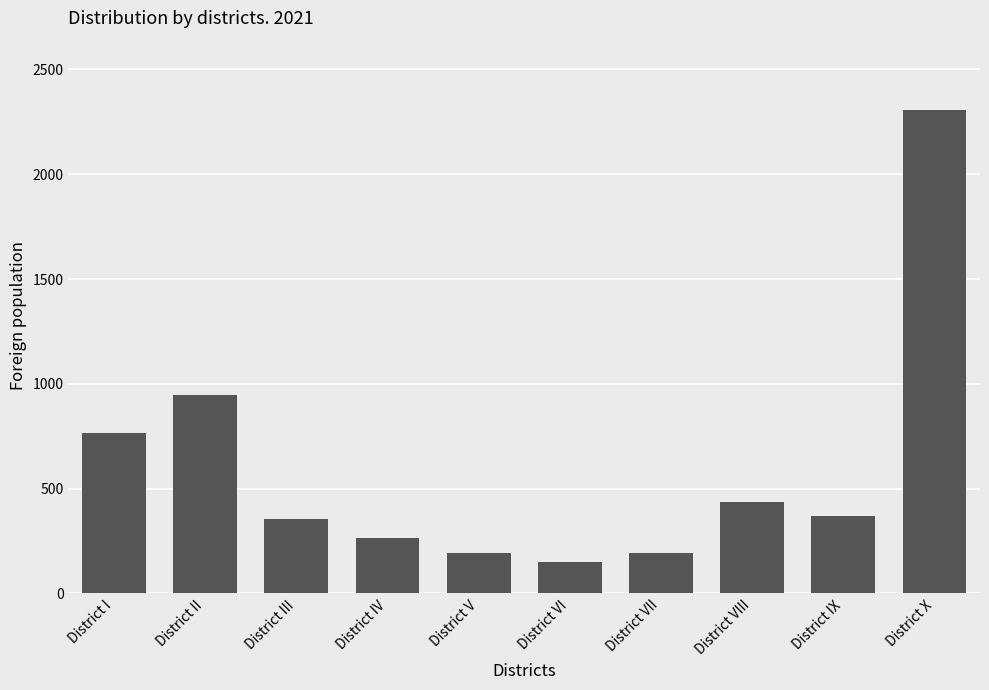

Which has a higher value, District X or District III?

District X